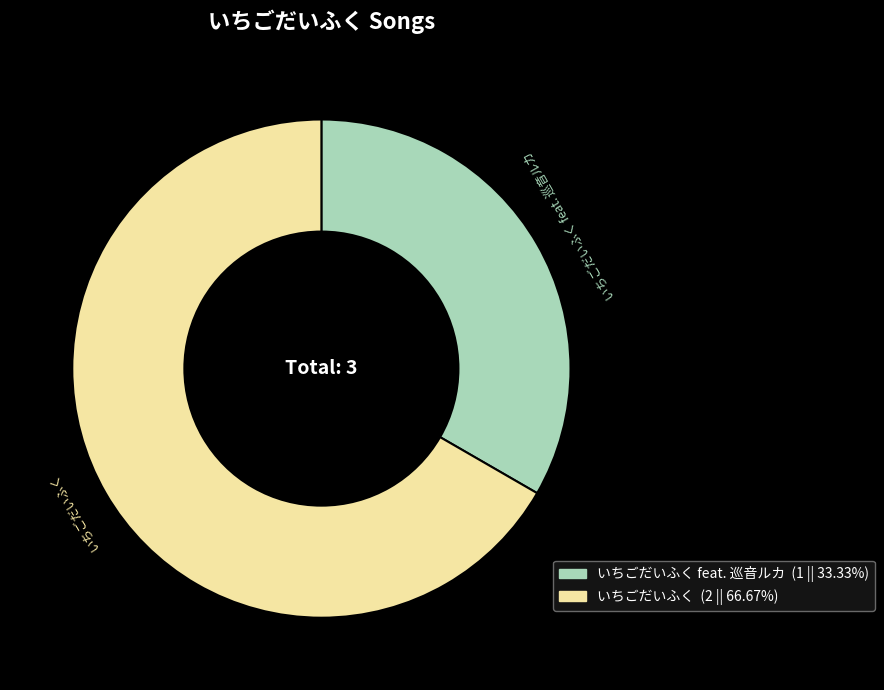

Is there a majority slice in this chart?

Yes